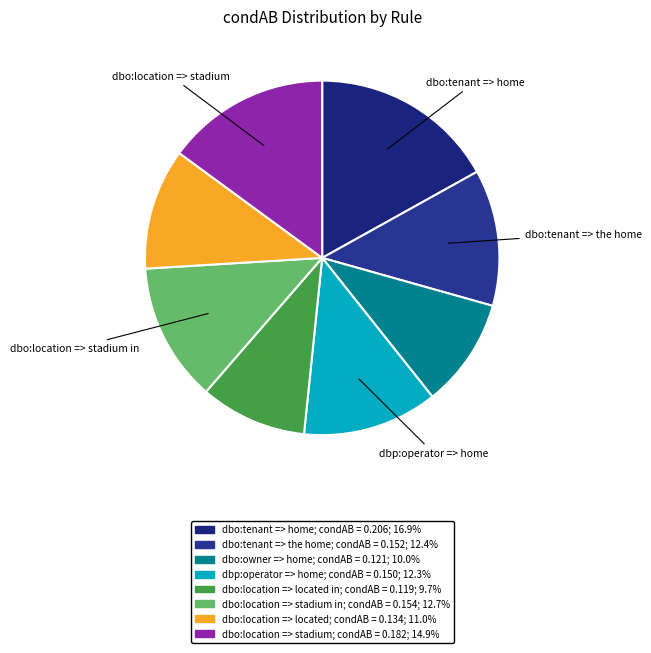

How many segments does this pie chart have?

8